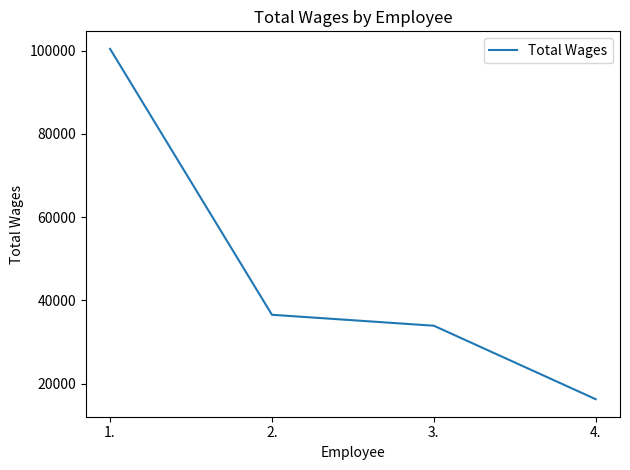

Reading right to left, transcribe all the data shown in this chart.

4.=16248	3.=33908	2.=36536	1.=100443